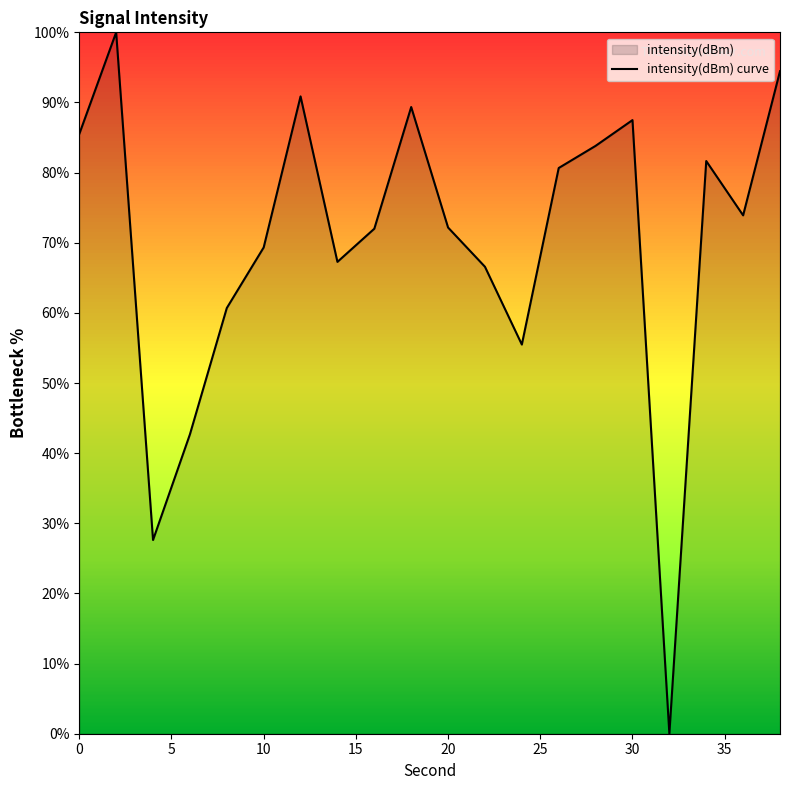

Reading left to right, what are all the values shown in this chart?

85.5	100.0	27.6	42.7	60.7	69.3	90.9	67.3	72.0	89.4	72.2	66.6	55.5	80.7	83.8	87.5	0.0	81.7	73.9	94.5